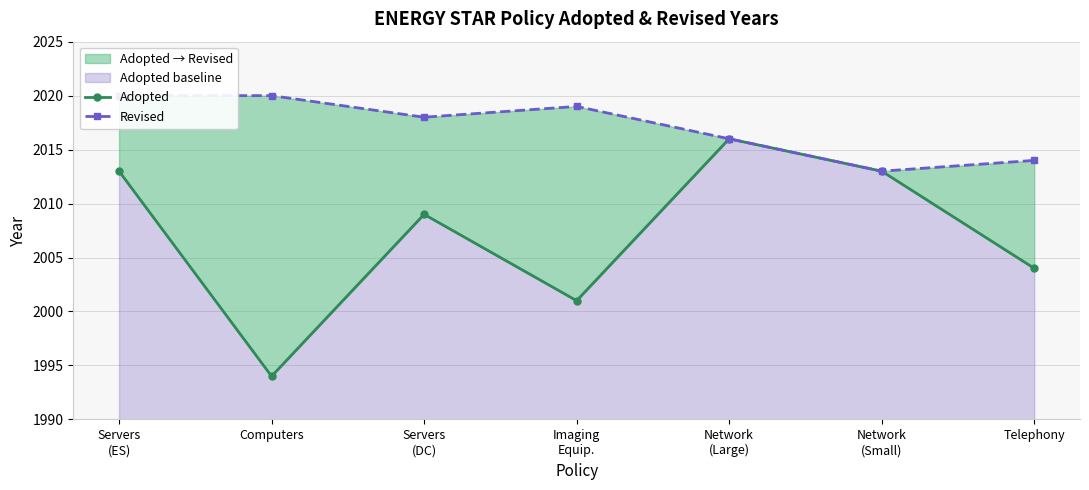

How many interior local peaks does the Revised series have?

1